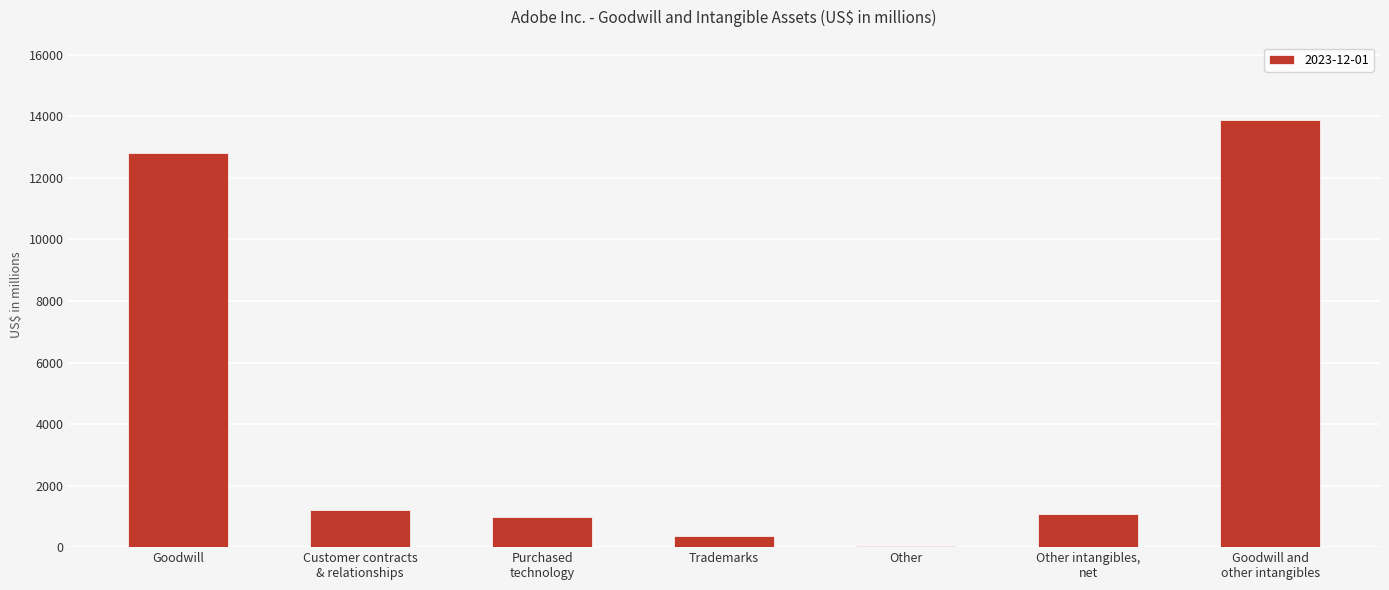

The value at Trademarks is 376. True or false?

True